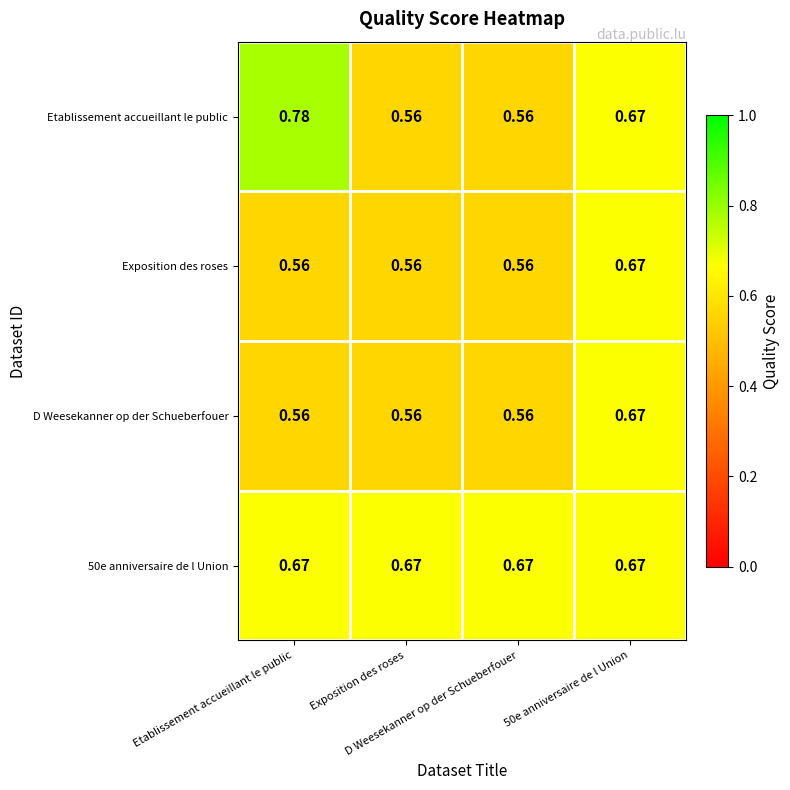

How many distinct data groups are displayed?

4